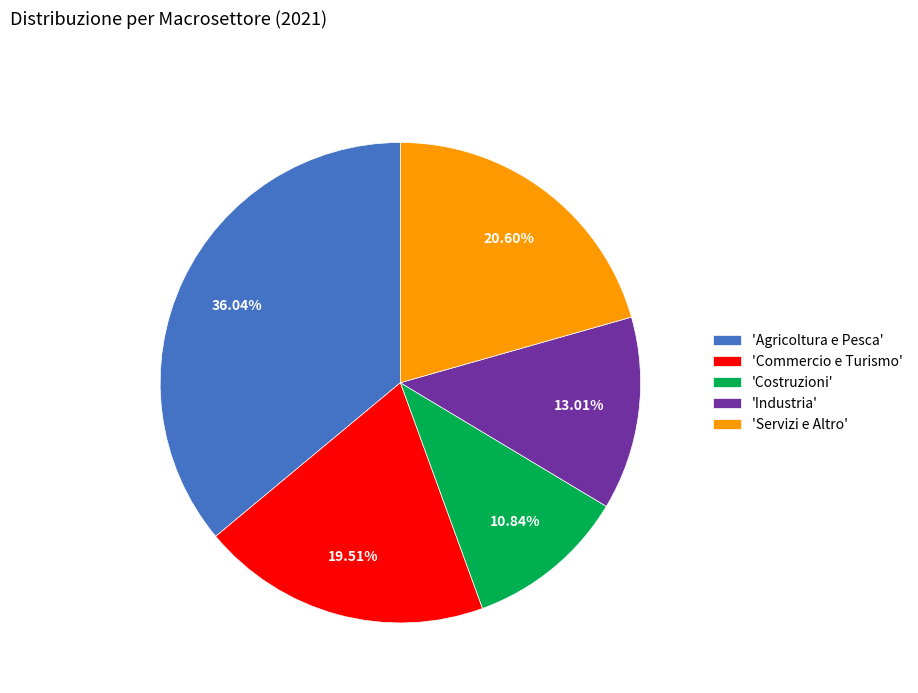

Between 'Servizi e Altro' and 'Industria', which is larger?

'Servizi e Altro'